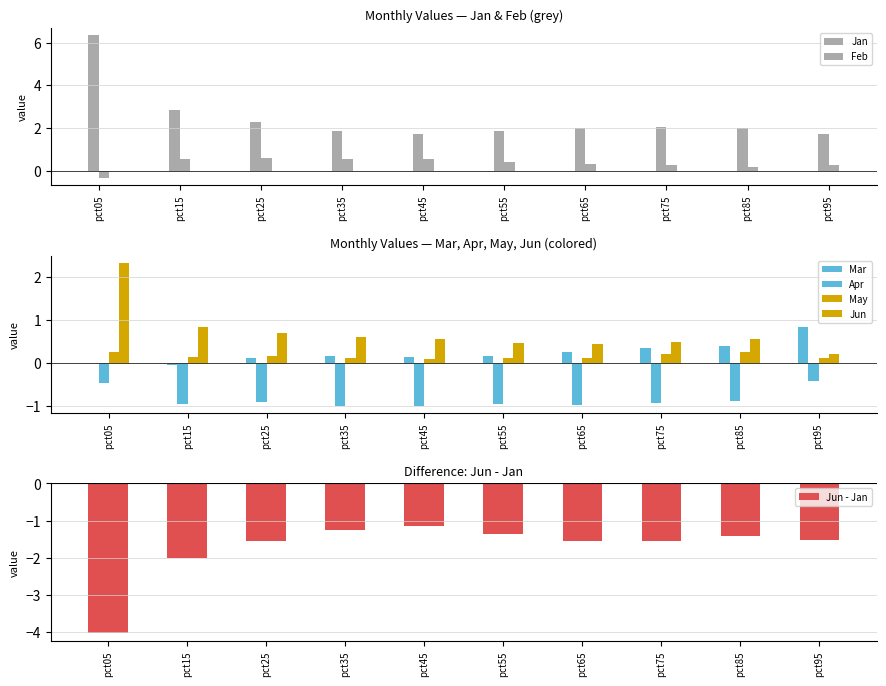

Where is May nearest to the value 0?

pct45